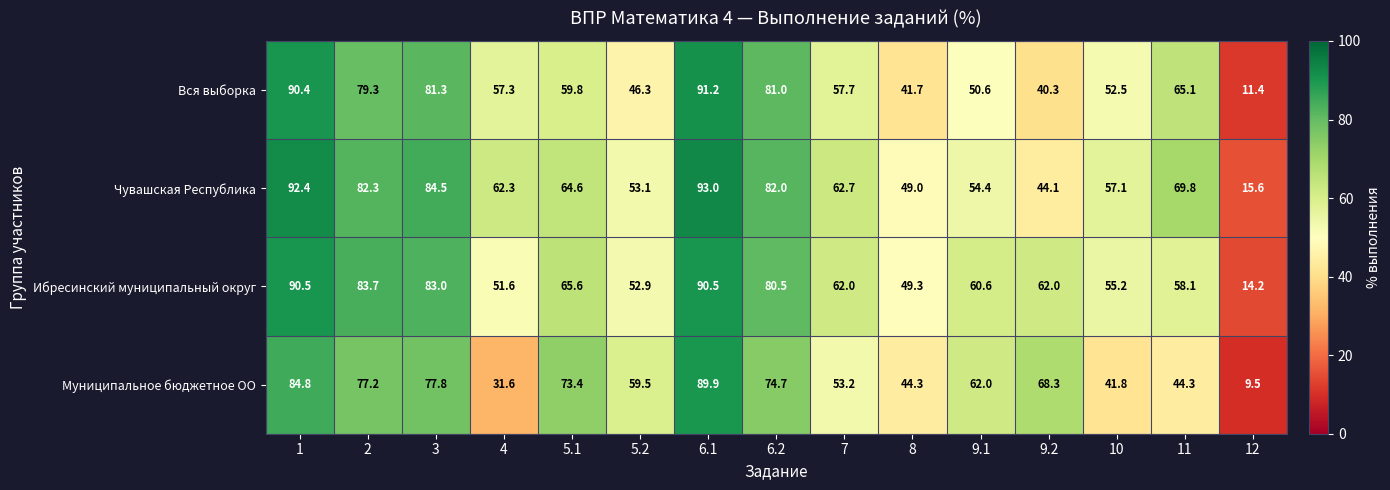

What is the approximate value of Муниципальное бюджетное ОО at 2?

77.2